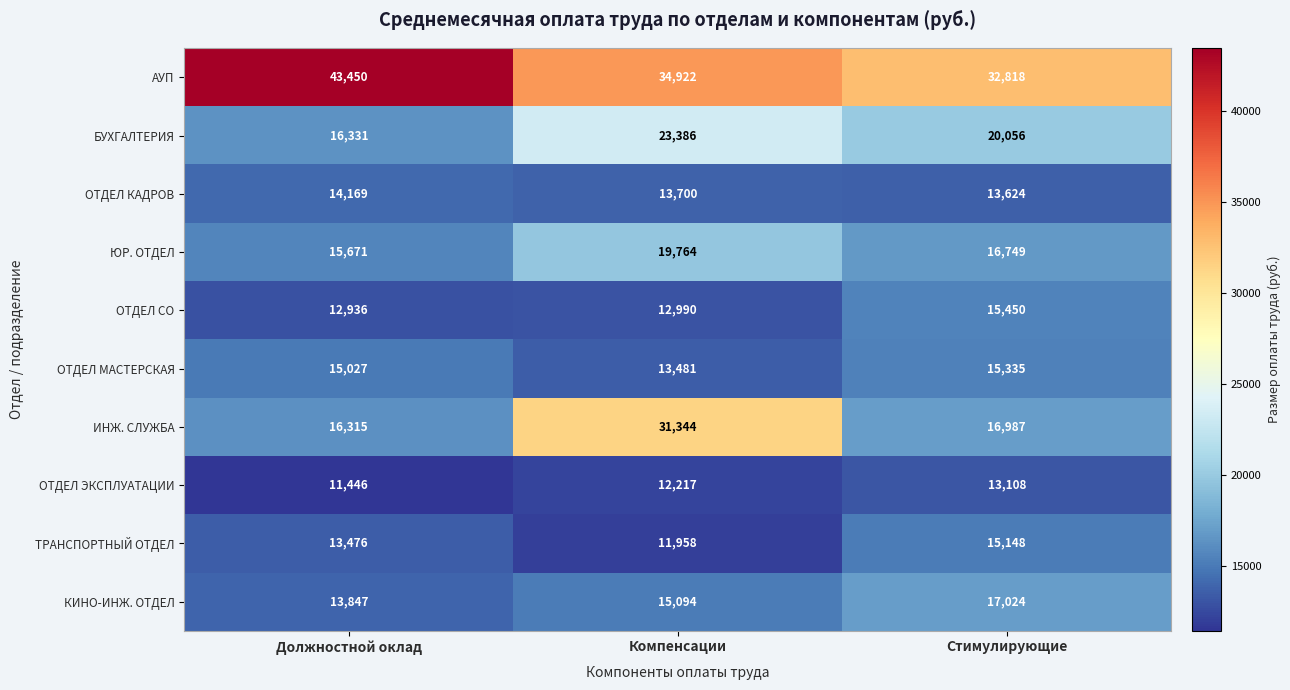

List the series in order of their peak value, highest first.

АУП, ИНЖ. СЛУЖБА, БУХГАЛТЕРИЯ, ЮР. ОТДЕЛ, КИНО-ИНЖ. ОТДЕЛ, ОТДЕЛ СО, ОТДЕЛ МАСТЕРСКАЯ, ТРАНСПОРТНЫЙ ОТДЕЛ, ОТДЕЛ КАДРОВ, ОТДЕЛ ЭКСПЛУАТАЦИИ